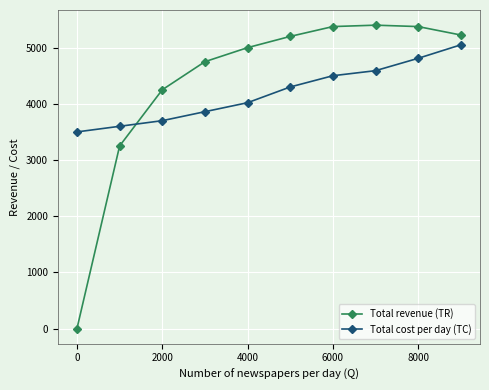

What are all the series names shown in the legend?

Total revenue (TR), Total cost per day (TC)